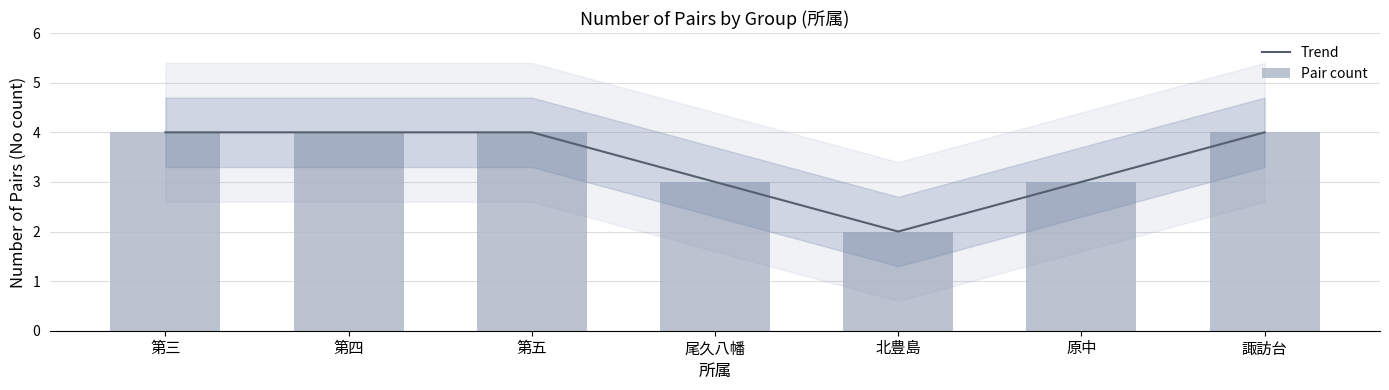

Reading right to left, what are all the values shown in this chart?

Trend: 諏訪台=4	原中=3	北豊島=2	尾久八幡=3	第五=4	第四=4	第三=4
Pair count: 諏訪台=4	原中=3	北豊島=2	尾久八幡=3	第五=4	第四=4	第三=4